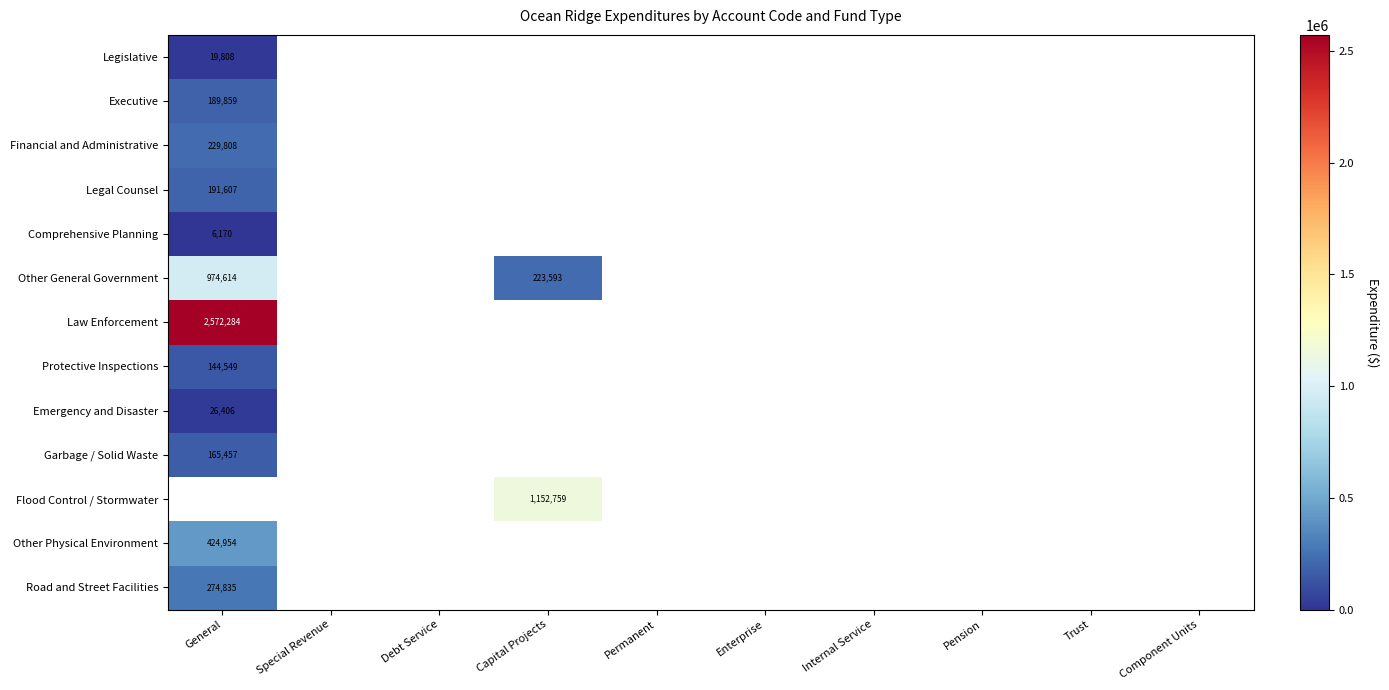

Is it true that Legal Counsel equals 191607 at General?

True